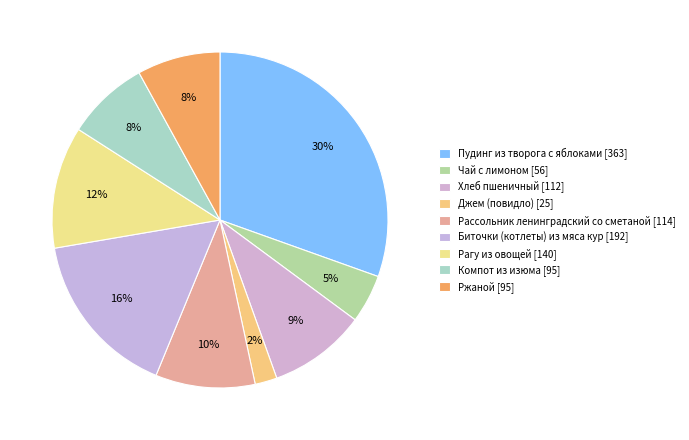

To the nearest percent, what percentage of the pie is Пудинг из творога с яблоками?

30%